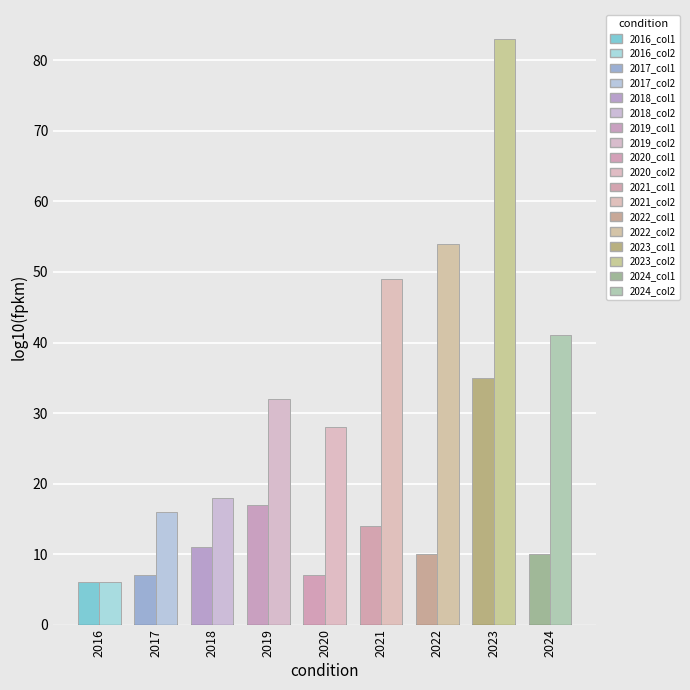

Which series has the largest total across all categories?

col_2